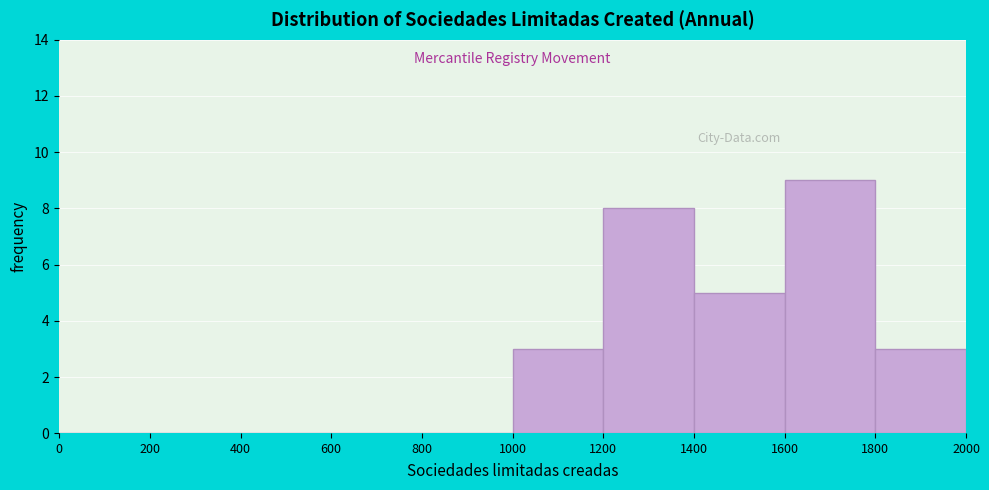

Which range on the x-axis has the tallest bar?

1600 to 1800